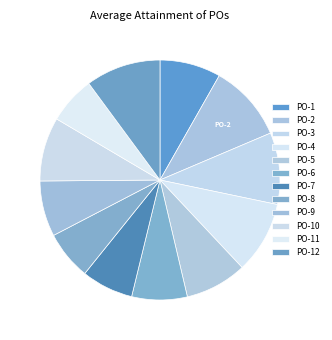

To the nearest percent, what is the combined percentage of PO-11 and PO-10?

15%